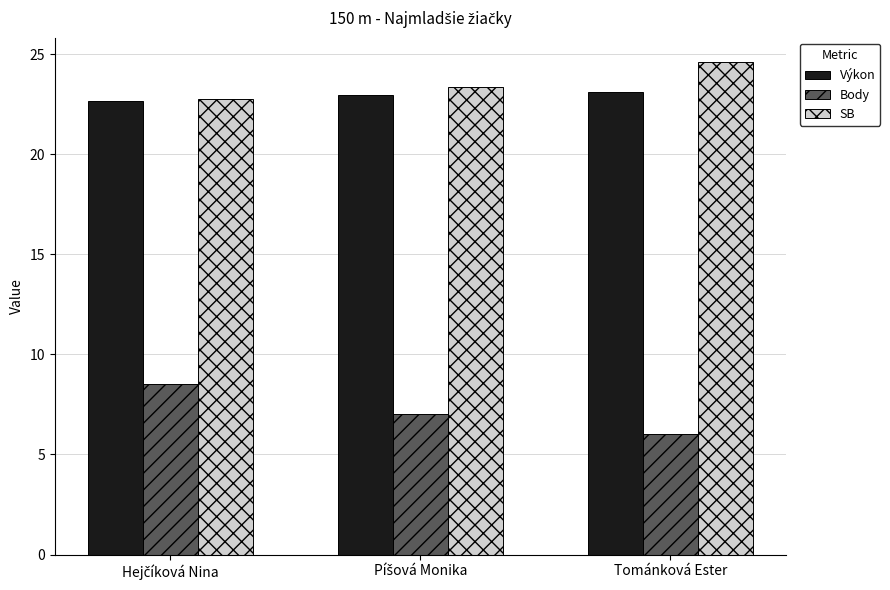

List the series in order of their peak value, lowest first.

Body, Výkon, SB